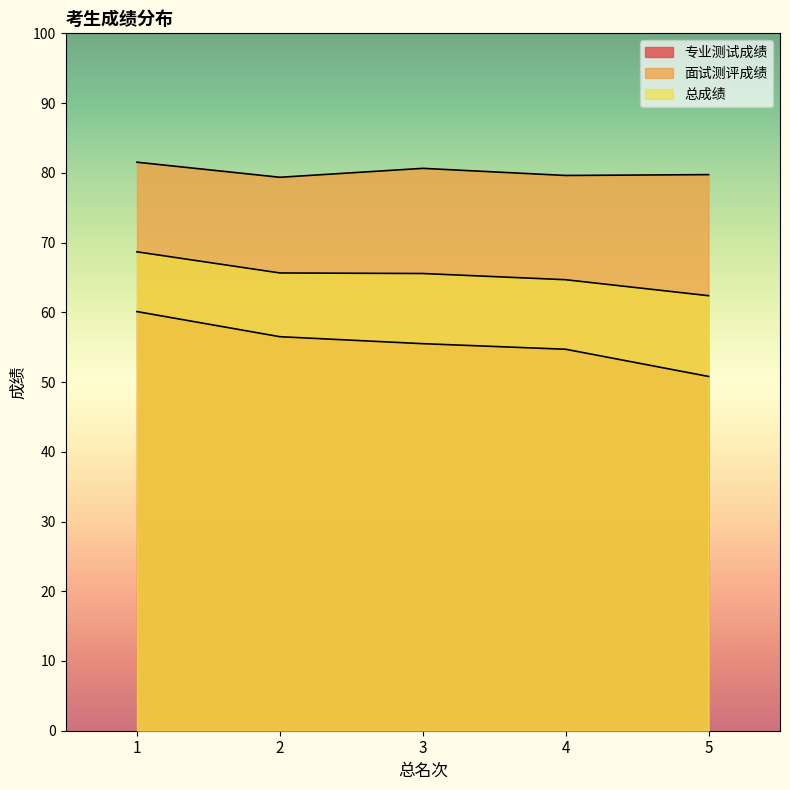

Rank the series by their average value, from highest to lowest.

面试测评成绩, 总成绩, 专业测试成绩